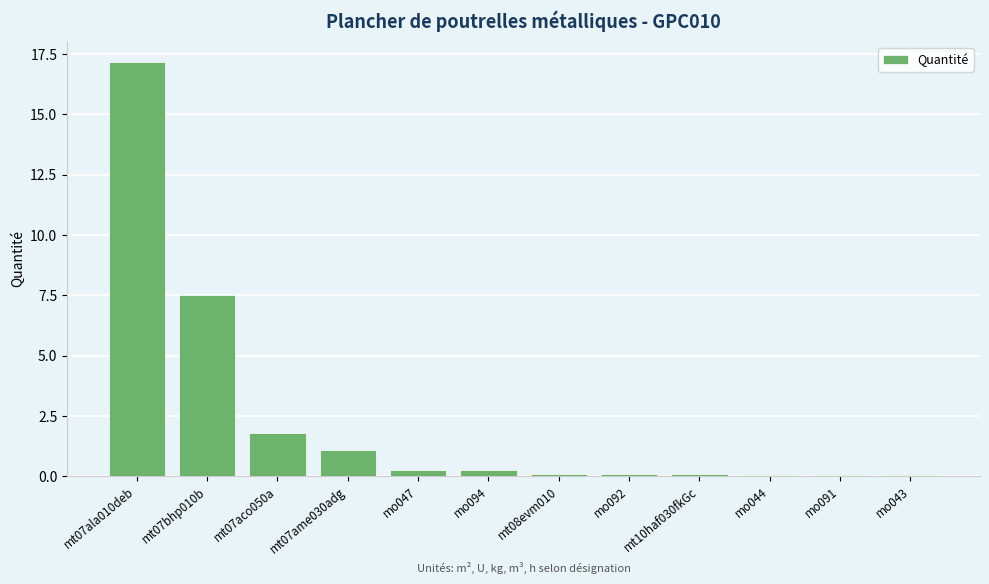

What is the sum of all values?

28.5